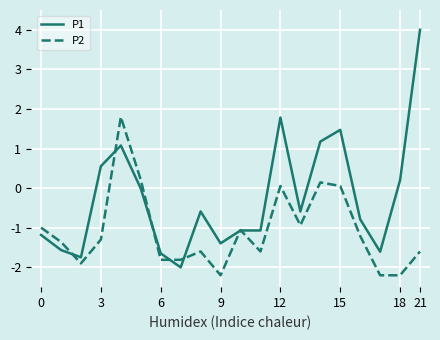

List the series in order of their peak value, lowest first.

P2, P1